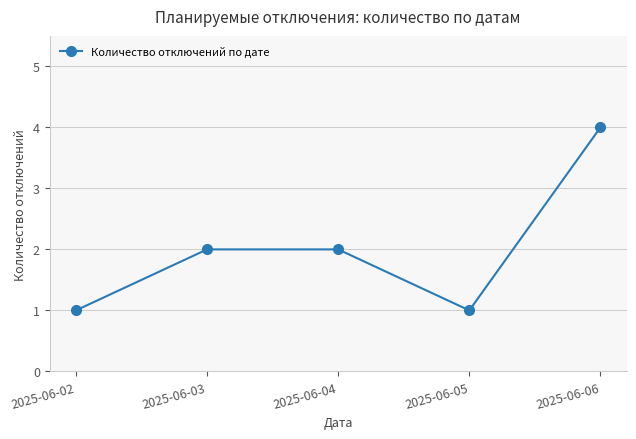

Does the chart display data point markers on the line(s)?

Yes